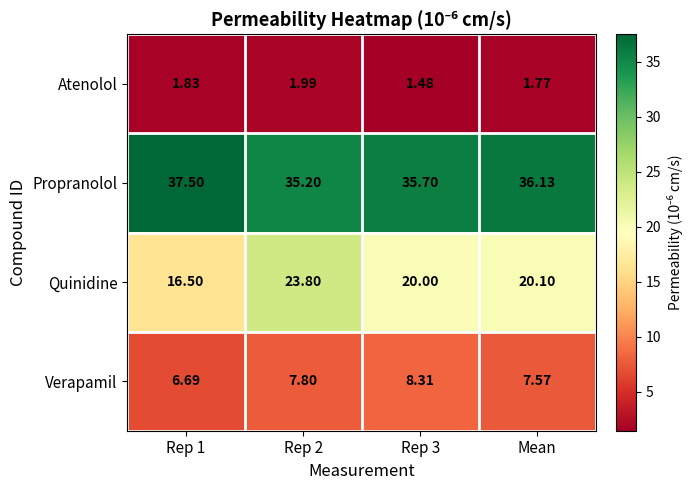

Which series has the largest total across all categories?

Propranolol